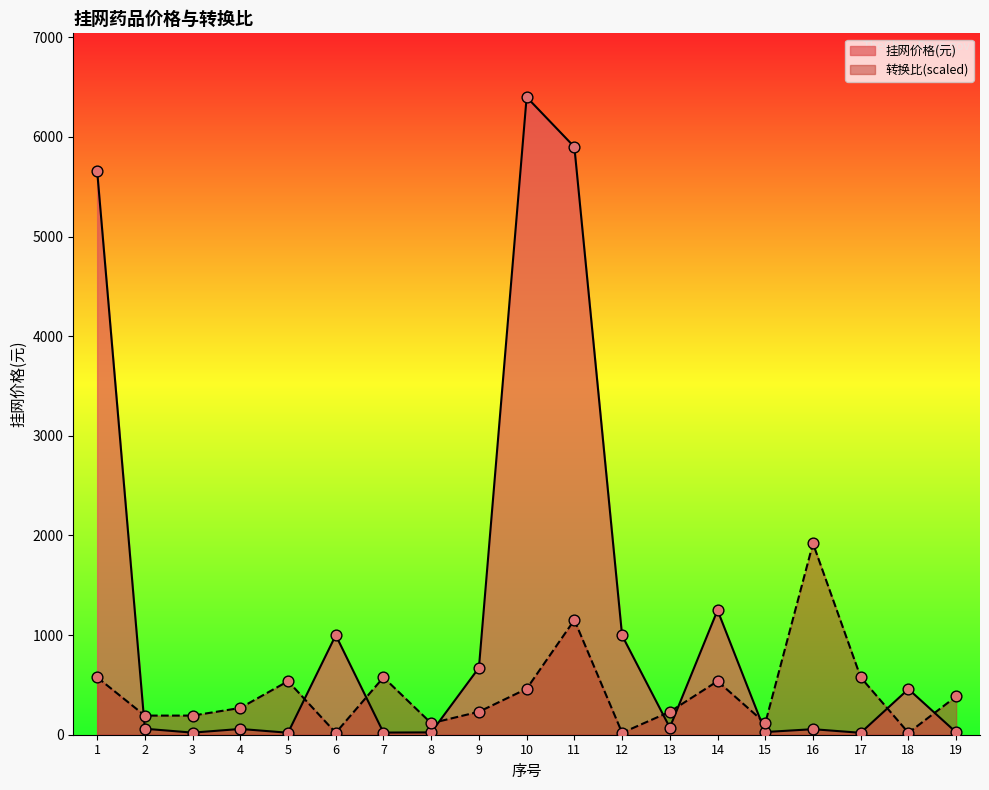

What are all the series names shown in the legend?

挂网价格(元), 转换比(scaled)